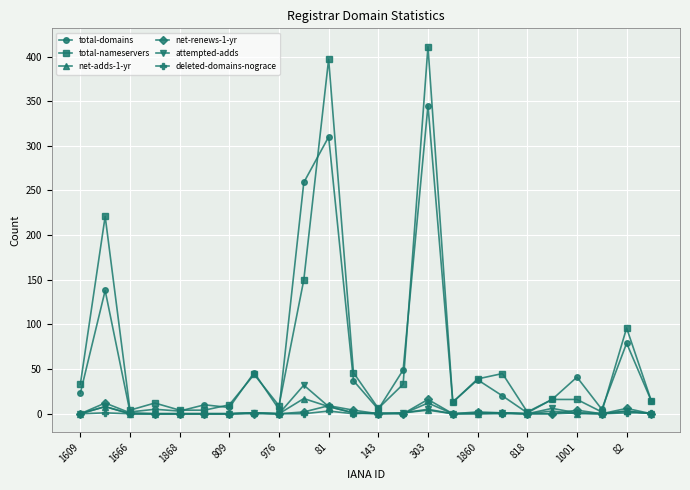

What is the value of the attempted-adds point at the 15th from the left?

5